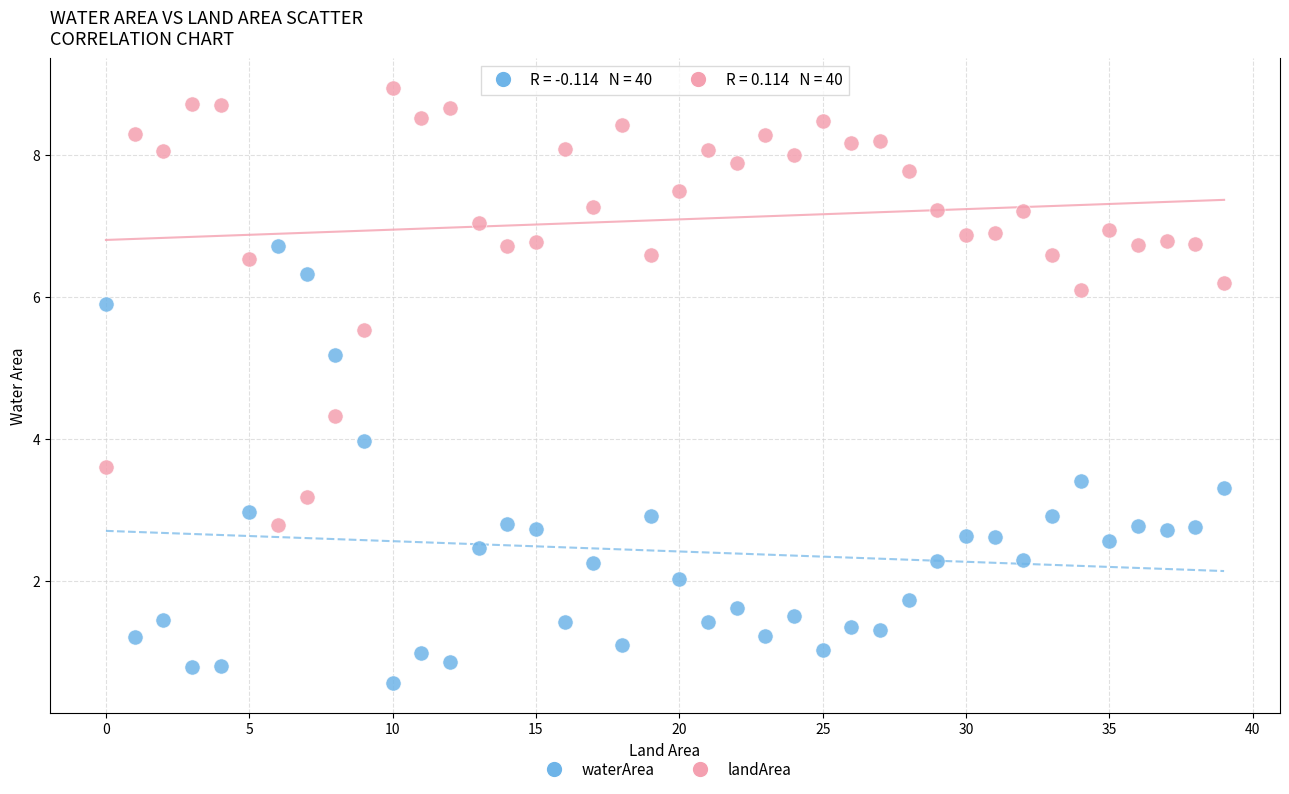

In the landArea series, what Y value is closest to 5?

5.5